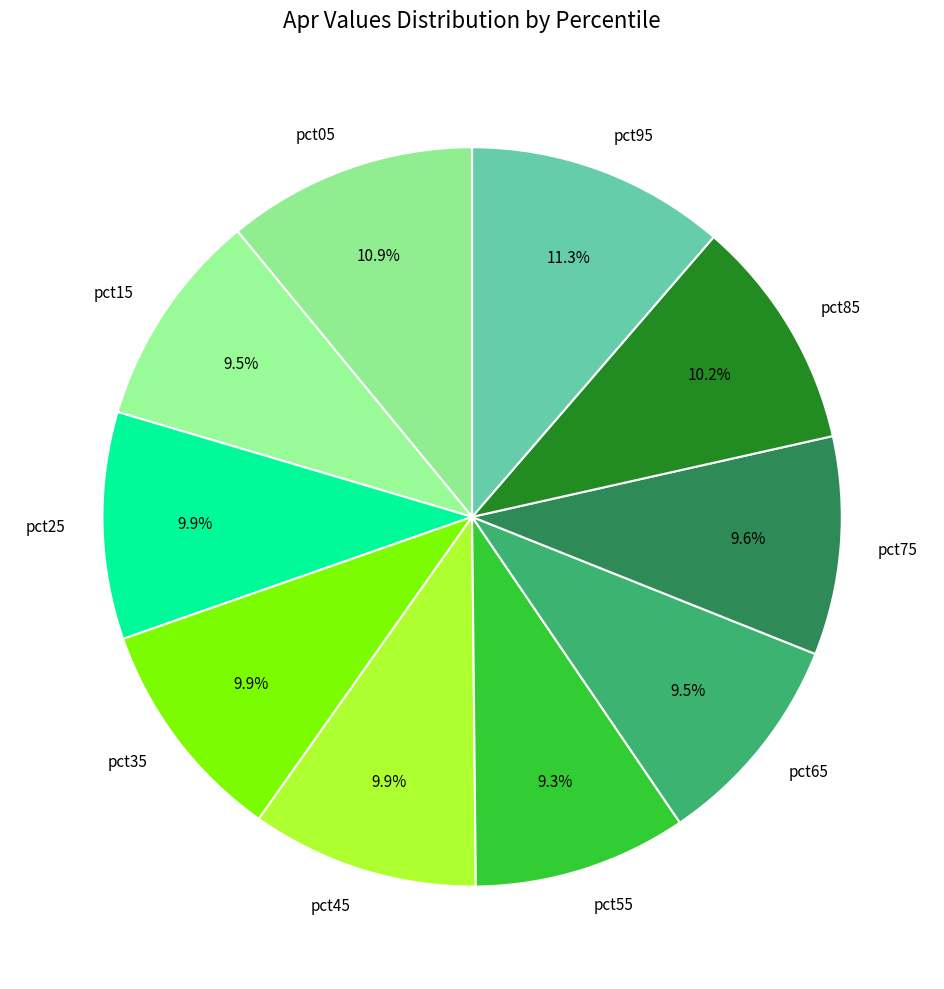

True or false: pct75 accounts for 10% of the total.

True